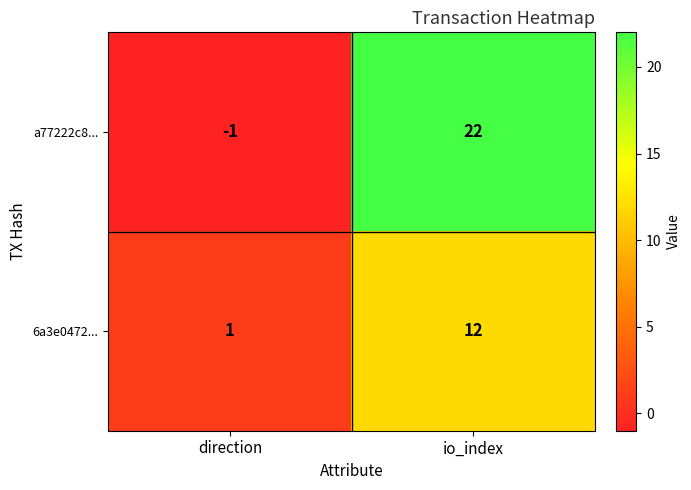

The value of 6a3e0472... at io_index is 12. True or false?

True